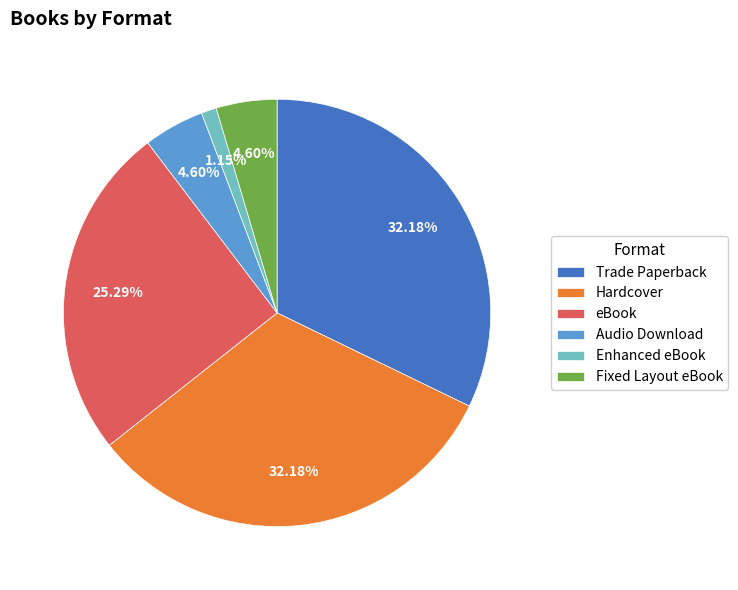

Which has a higher value, Enhanced eBook or Audio Download?

Audio Download